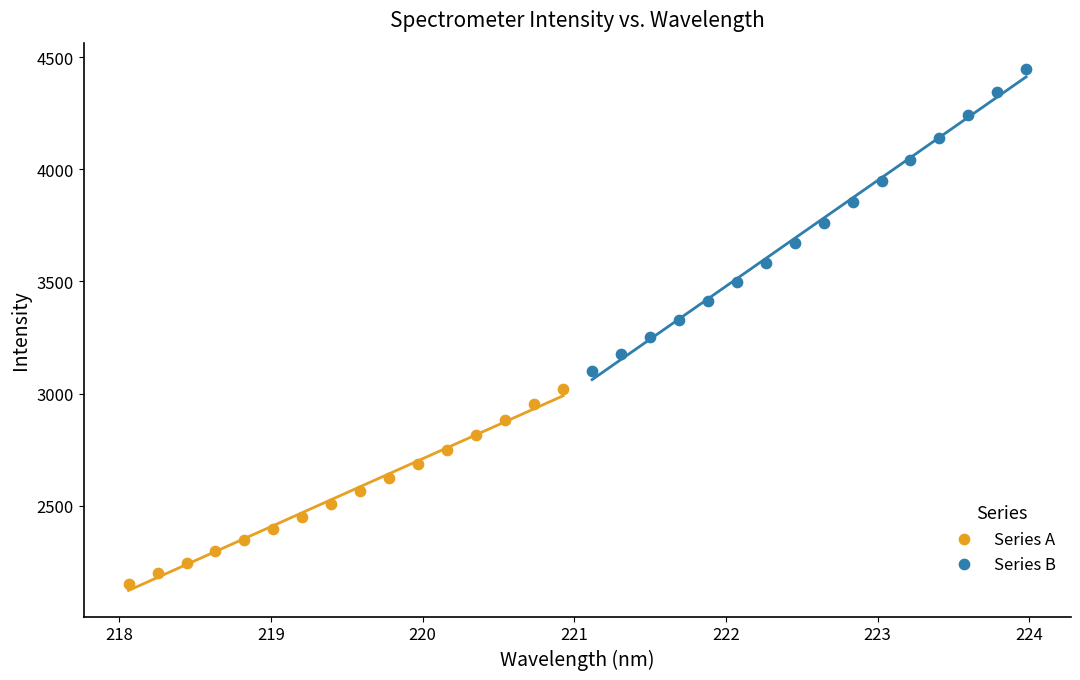

Which series reaches the maximum Y coordinate?

Series B